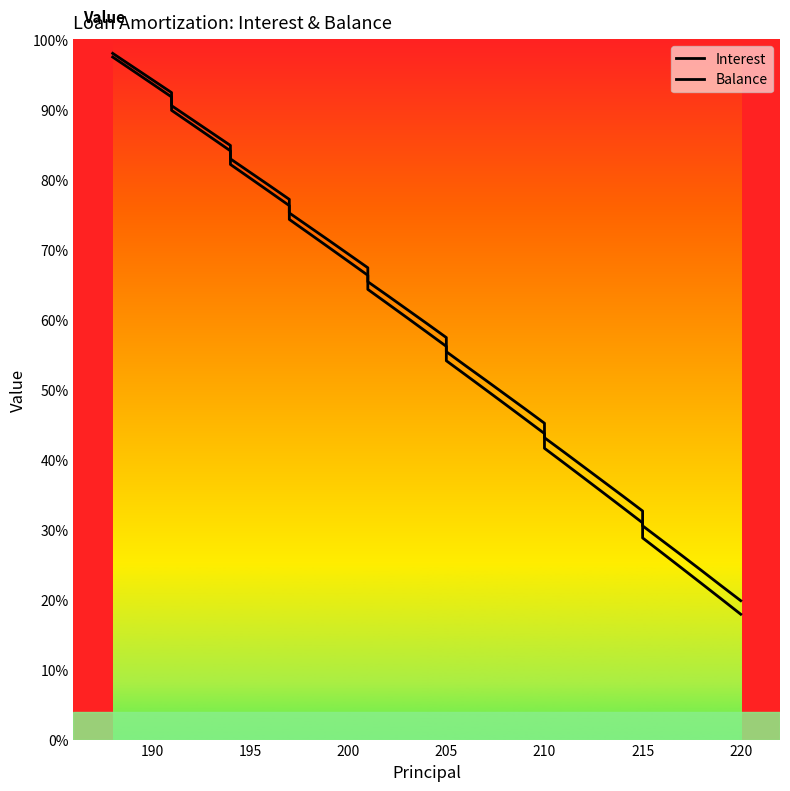

True or false: Interest and Balance intersect in this chart.

False